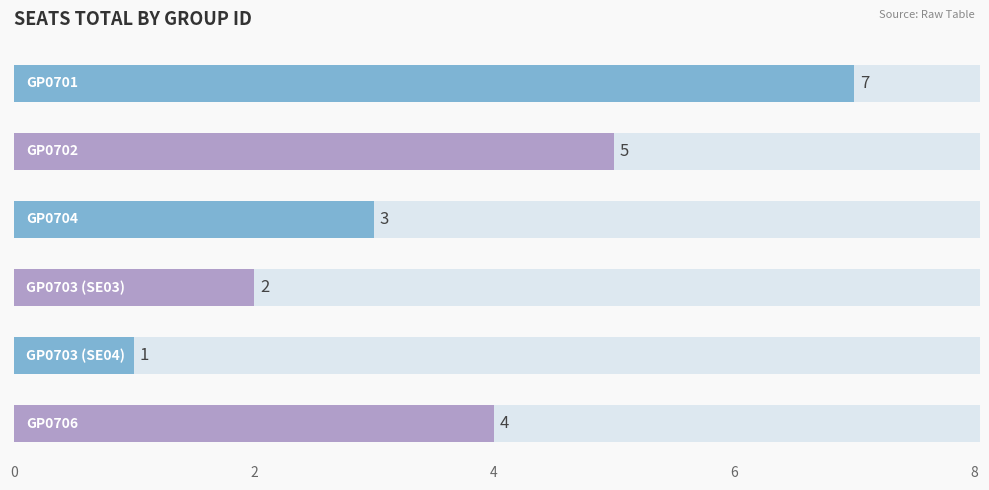

Count the number of categories in the chart.

6